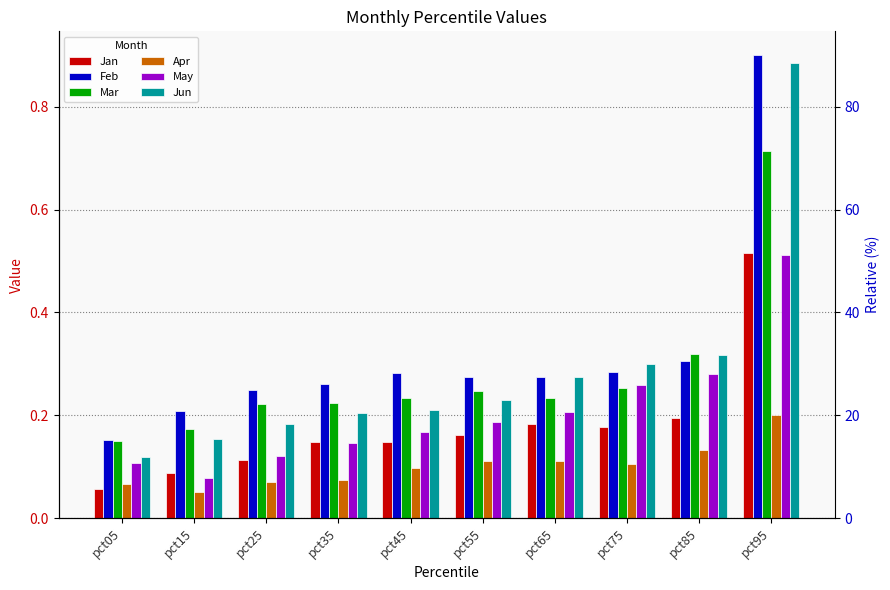

What is the value of the Apr bar at the 6th from the left?

0.1